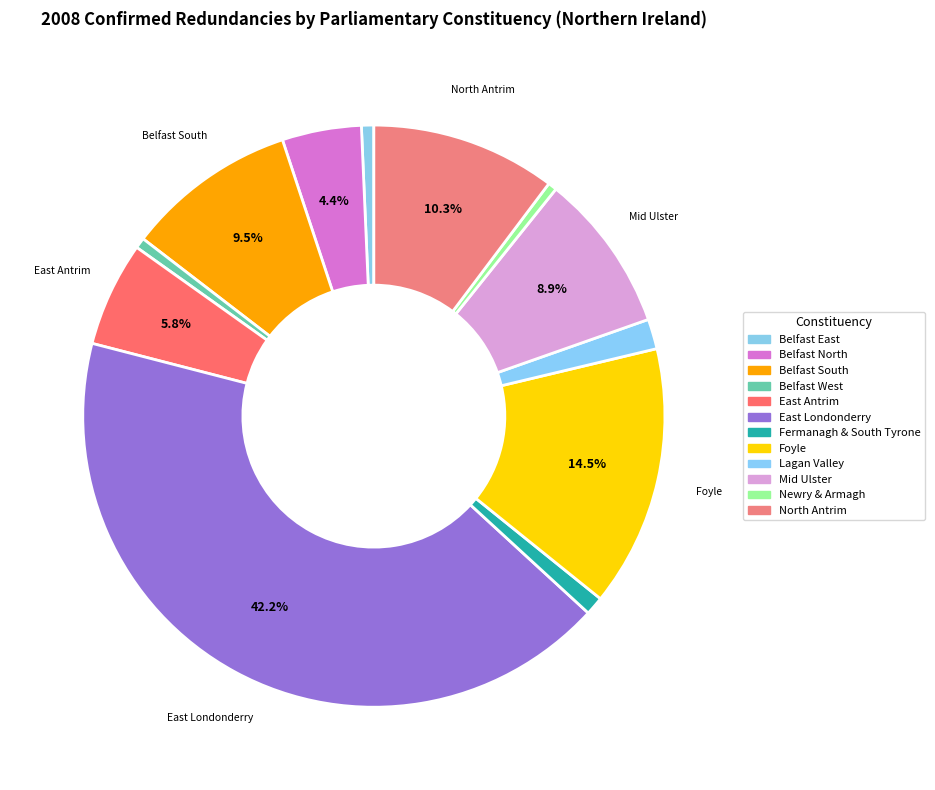

Rank the categories by value from highest to lowest.

East Londonderry, Foyle, North Antrim, Belfast South, Mid Ulster, East Antrim, Belfast North, Lagan Valley, Fermanagh & South Tyrone, Belfast East, Belfast West, Newry & Armagh